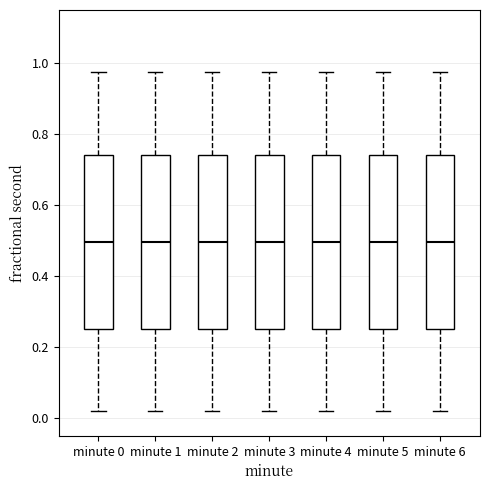

Reading left to right, read every box against the y-axis: the position of its median line, the range the box covers, and the ends of its whiskers. The values are not printed on the chart, so give them approximately, as read against the axis.

minute 0: median 0.50, box 0.26 to 0.74, whiskers 0.02 to 0.98
minute 1: median 0.50, box 0.26 to 0.74, whiskers 0.02 to 0.98
minute 2: median 0.50, box 0.26 to 0.74, whiskers 0.02 to 0.98
minute 3: median 0.50, box 0.26 to 0.74, whiskers 0.02 to 0.98
minute 4: median 0.50, box 0.26 to 0.74, whiskers 0.02 to 0.98
minute 5: median 0.50, box 0.26 to 0.74, whiskers 0.02 to 0.98
minute 6: median 0.50, box 0.26 to 0.74, whiskers 0.02 to 0.98